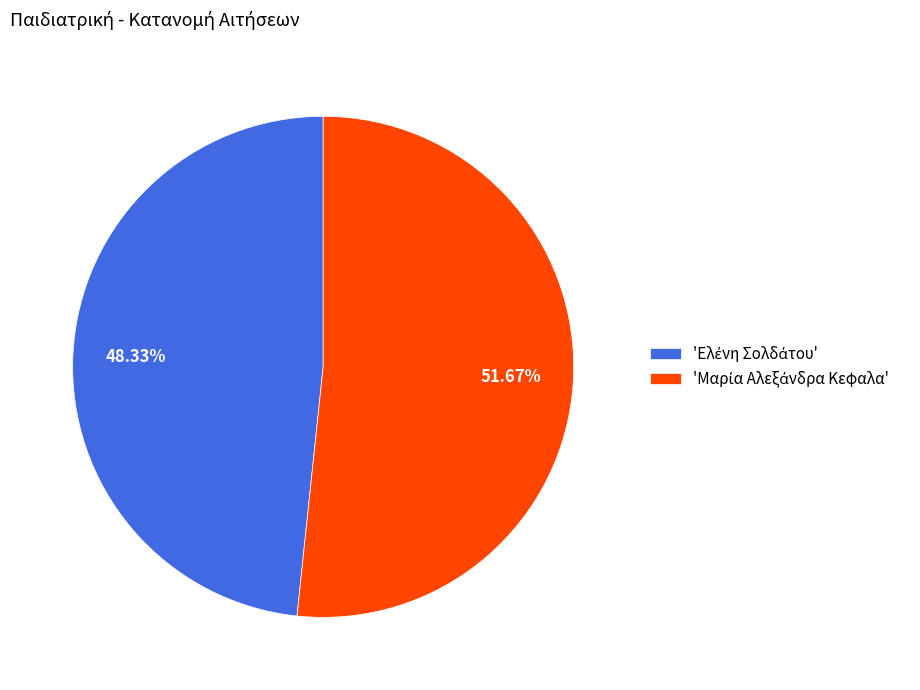

Is there a majority slice in this chart?

Yes